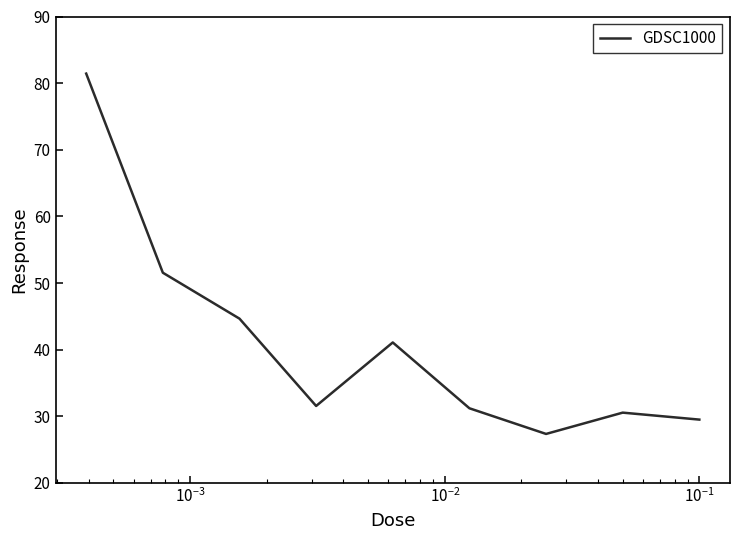

How many distinct data groups are displayed?

1